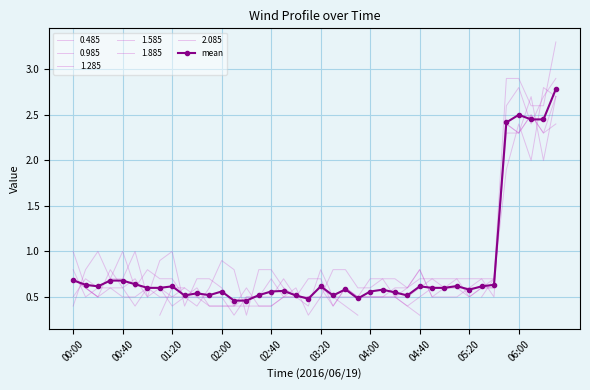

What is the value of the 24th point from the left?

0.5